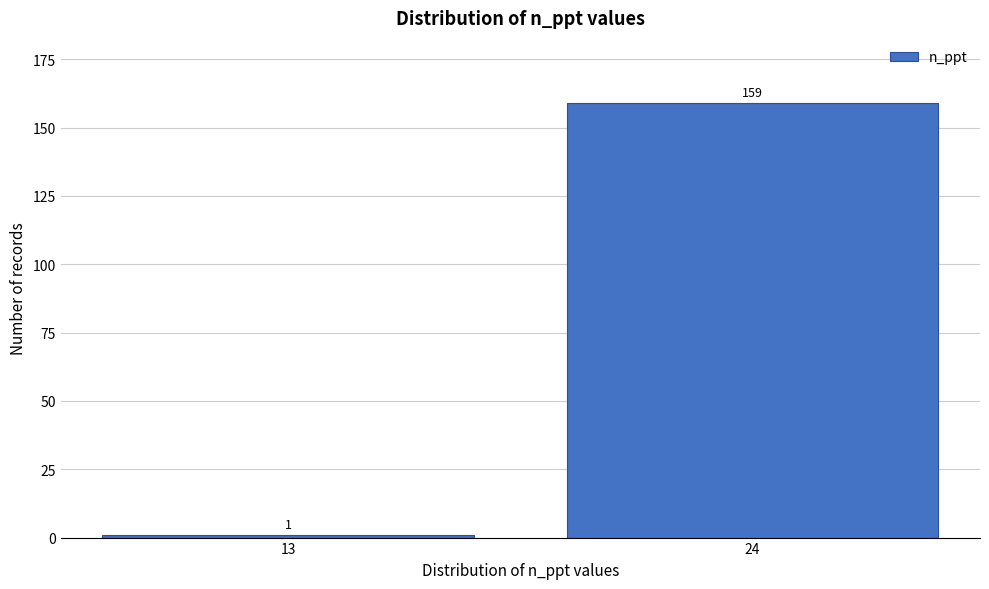

Reading left to right, extract all data points from this chart.

13=1	24=159